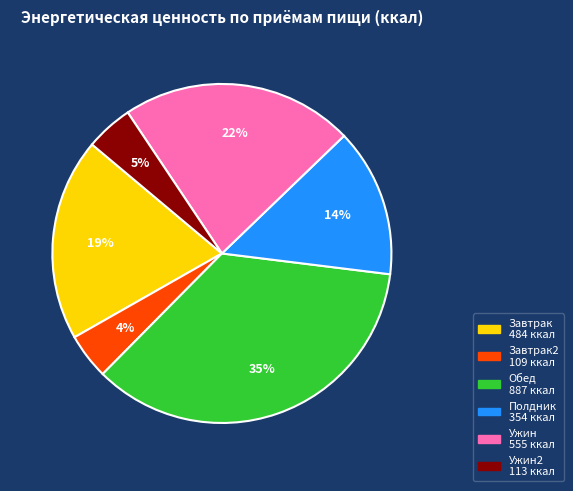

To the nearest percent, what is the average slice percentage?

17%